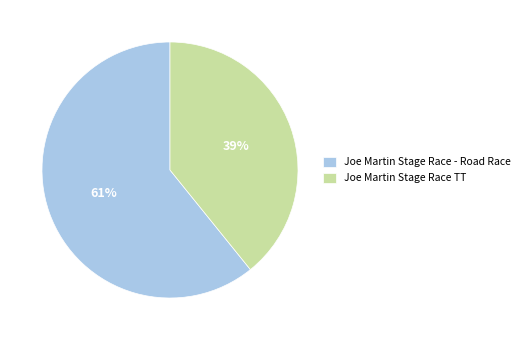

Which category has the smallest portion of the pie?

Joe Martin Stage Race TT